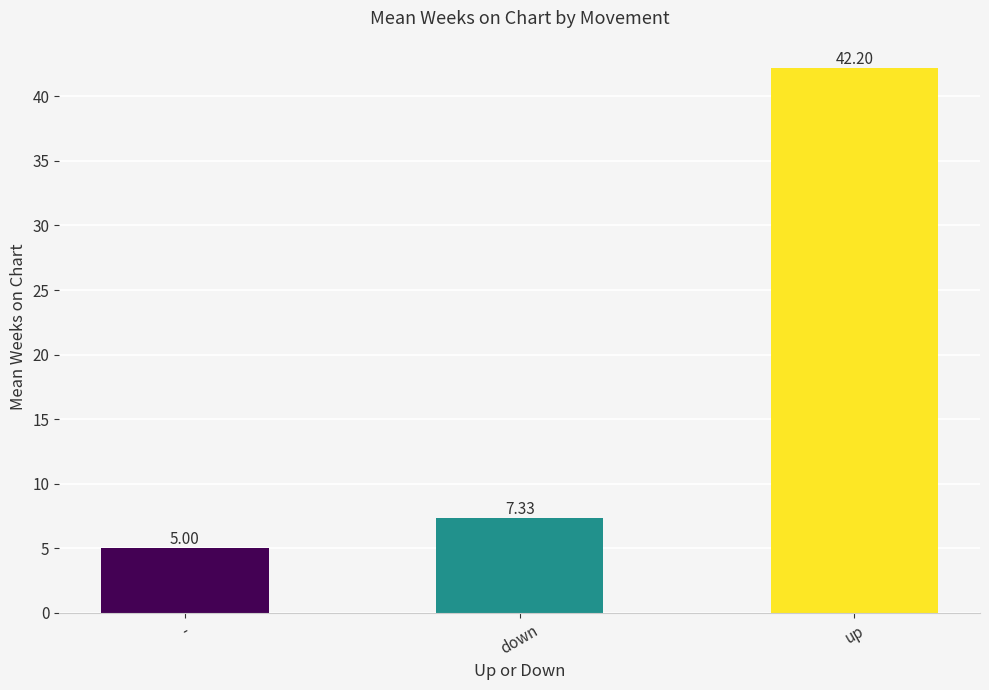

Reading left to right, extract all data points from this chart.

-=5.0	down=7.3	up=42.2